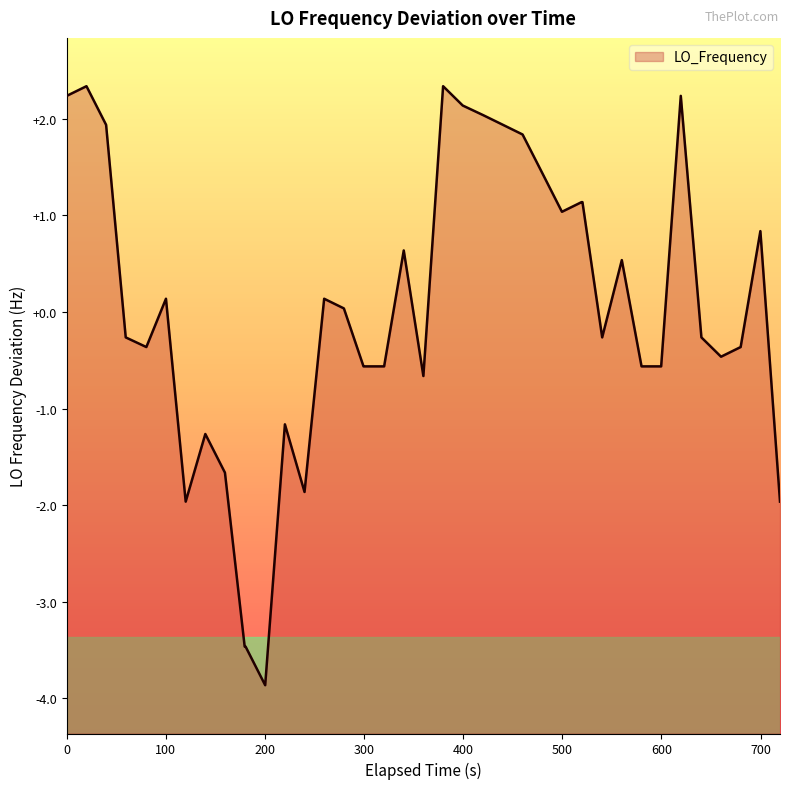

Does the chart have visible grid lines?

No